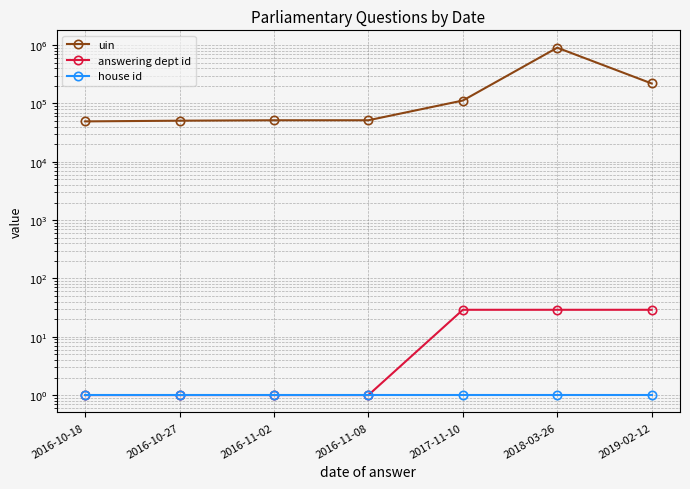

True or false: answering dept id and uin cross at least once.

False